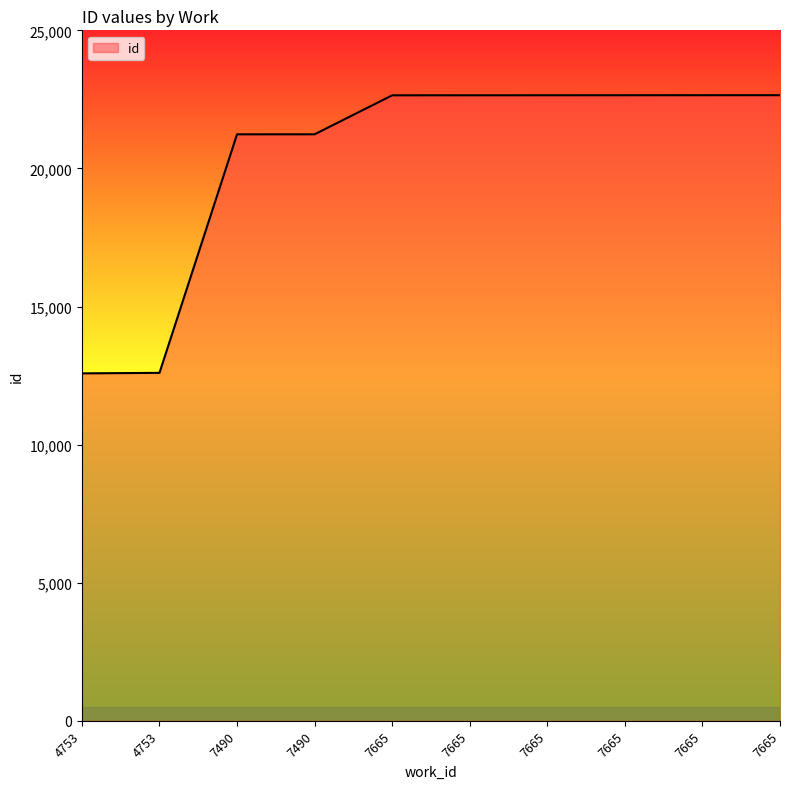

Does the chart have visible grid lines?

No